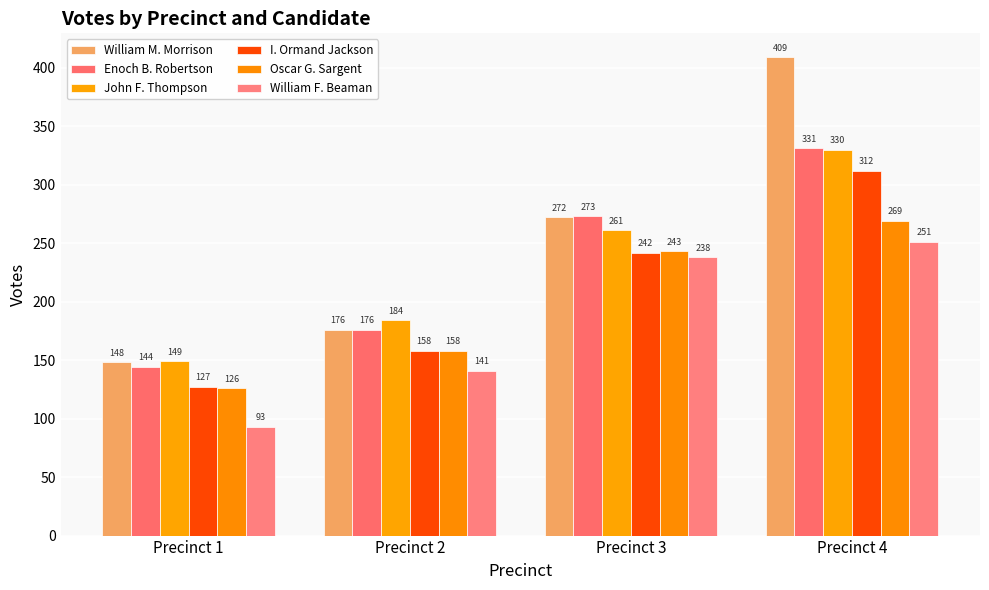

List the series in order of their peak value, lowest first.

William F. Beaman, Oscar G. Sargent, I. Ormand Jackson, John F. Thompson, Enoch B. Robertson, William M. Morrison